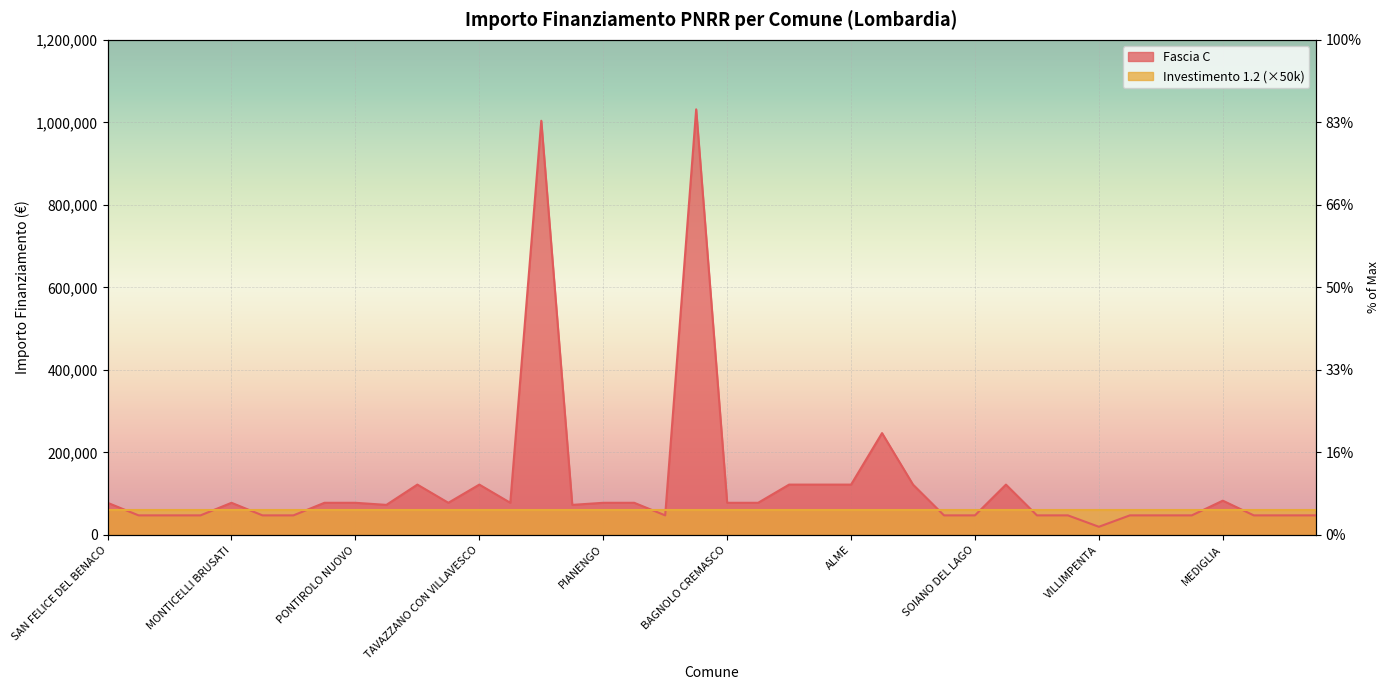

Approximately how many times larger is the value at BAGNOLO SAN VITO compared to PRALBOINO?

1.7